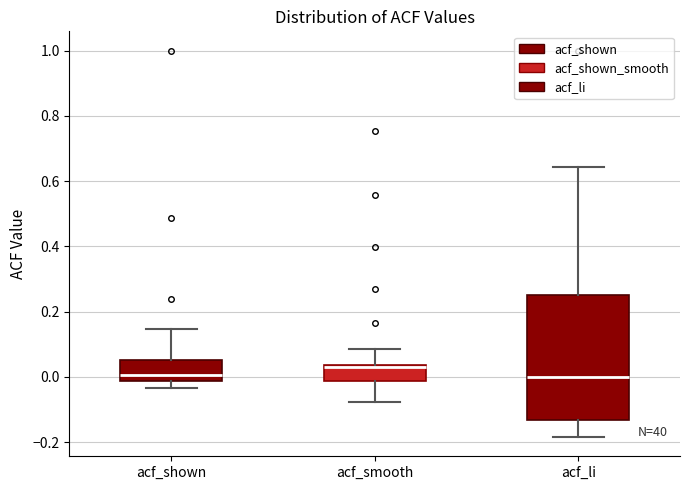

Where does the lower whisker of the box for acf_li end on the y-axis? The values are not printed on the chart, so give them approximately, as read against the axis.

-0.18